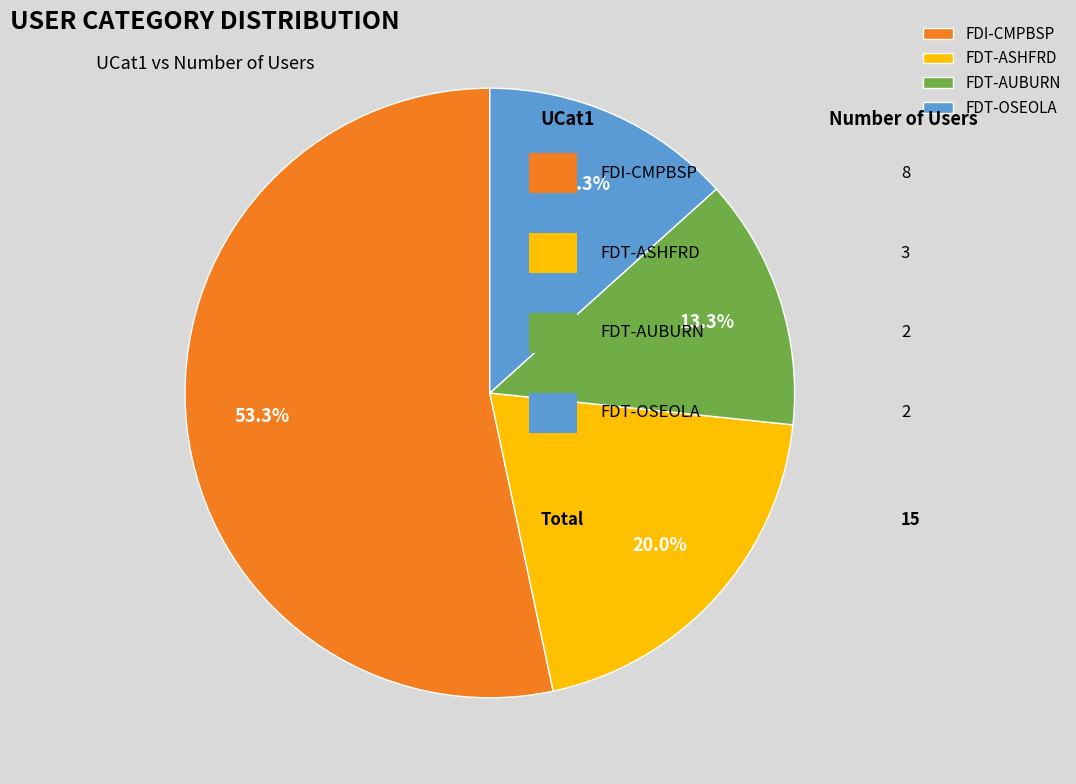

To the nearest percent, what percentage of the pie is FDI-CMPBSP?

53%